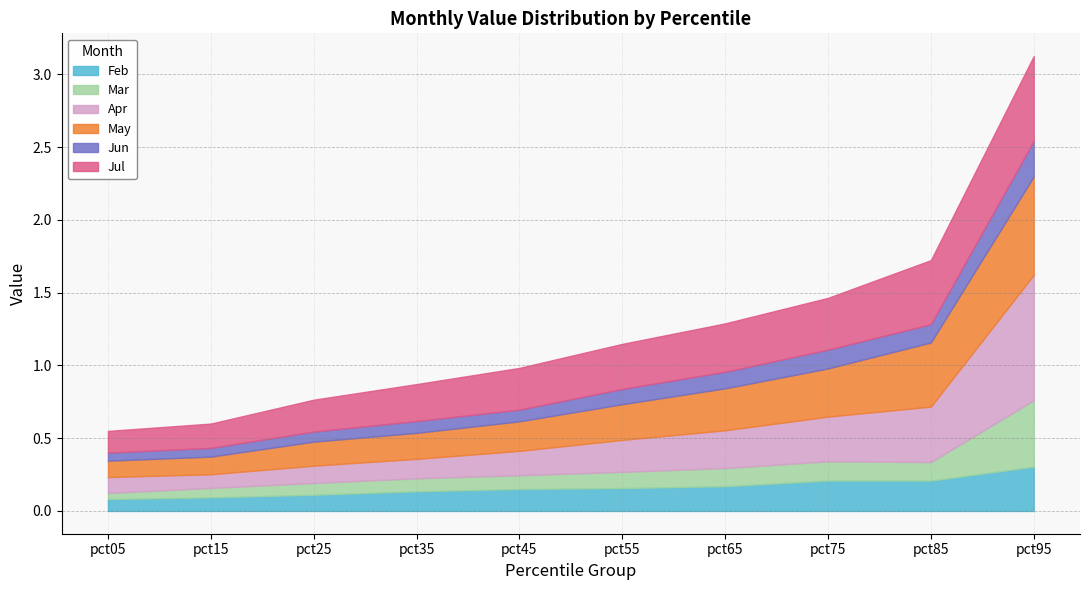

What is the difference between the maximum and minimum values in the Mar series?

0.4